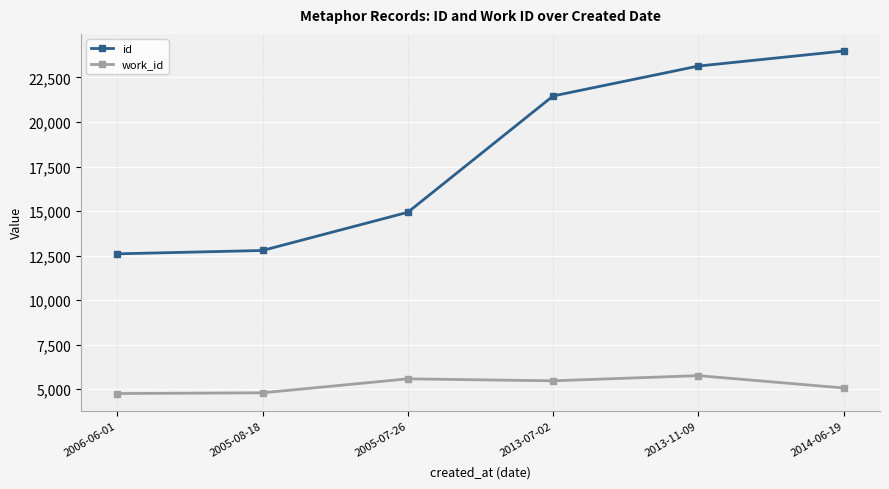

What is the difference between the highest and lowest values at 2013-11-09?

17373